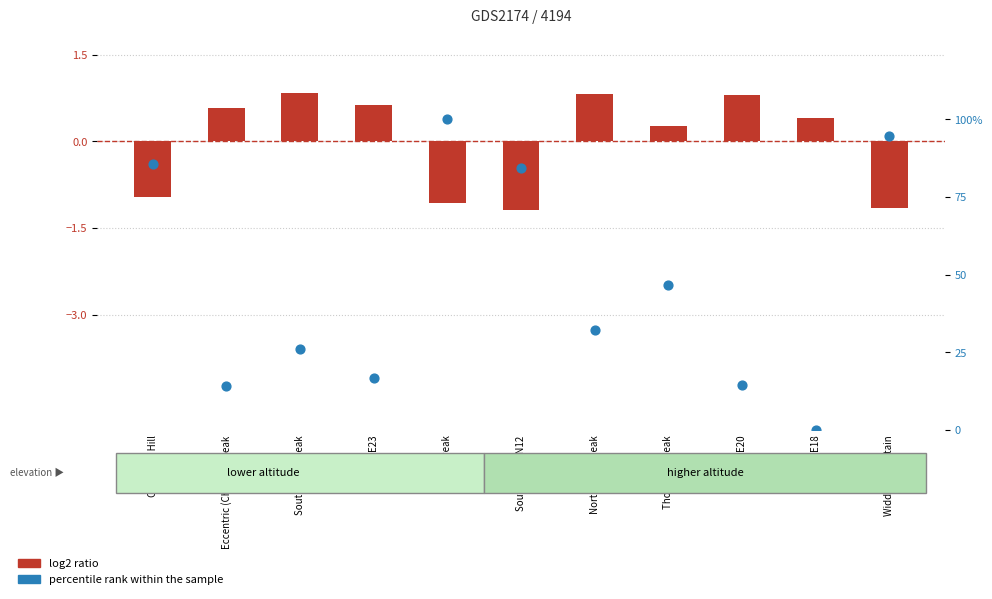

What are all the series names shown in the legend?

log2 ratio, percentile rank within the sample